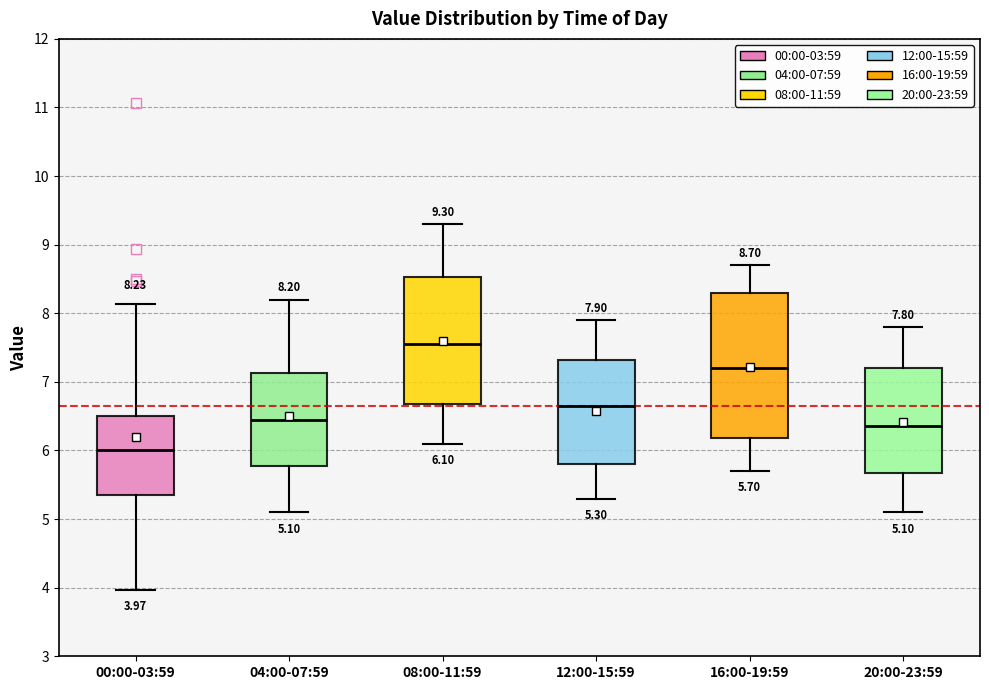

Which box's median line is the highest?

08:00-11:59